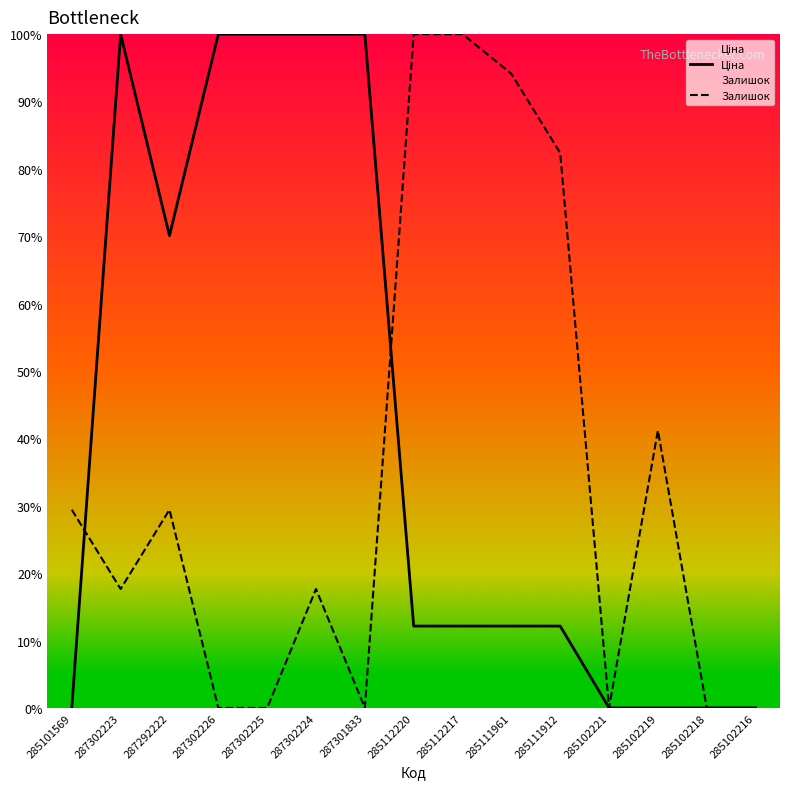

How many data points does each series have?

15